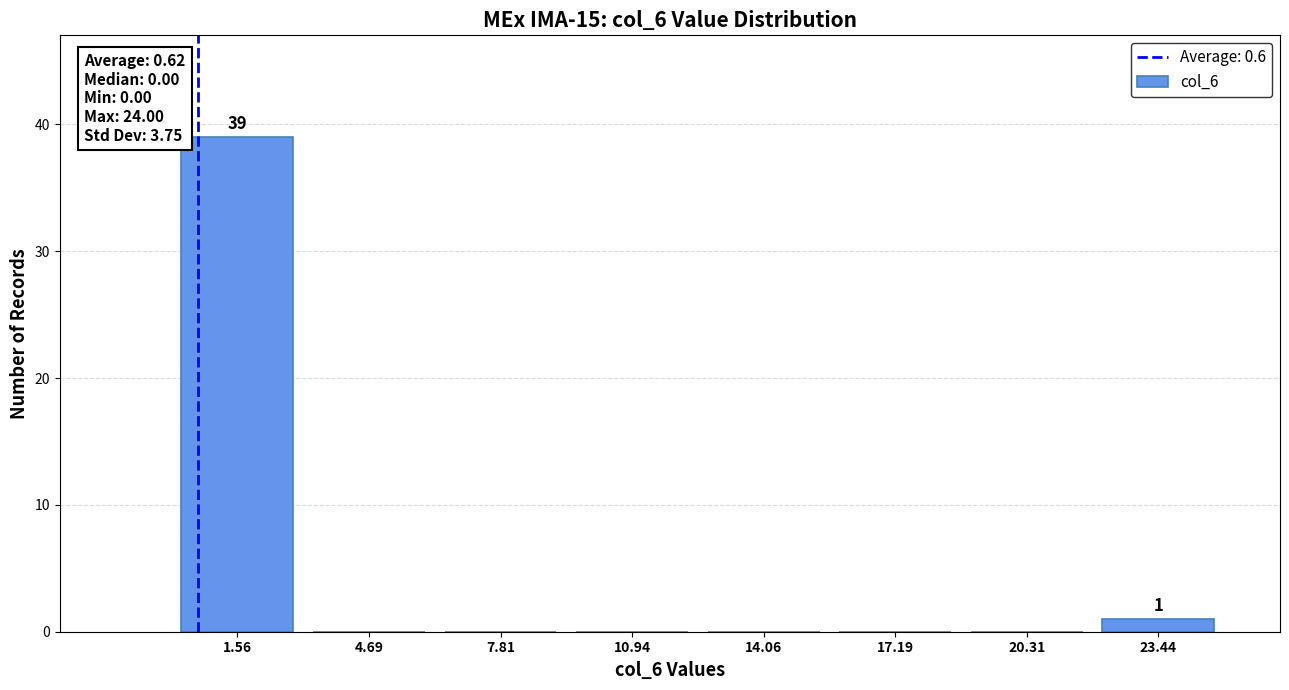

Which range on the x-axis has the tallest bar?

0.0 to 3.0